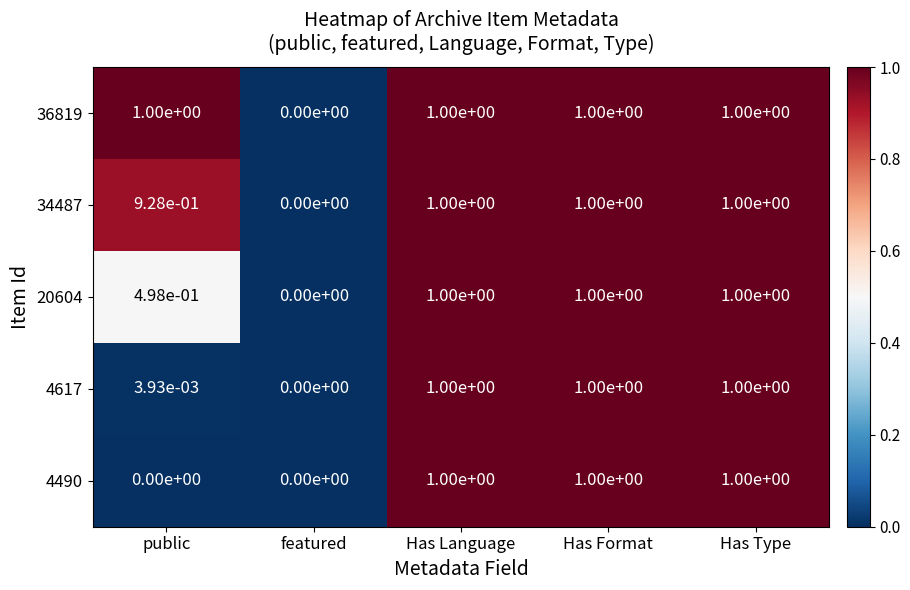

The 4490 series shows 1.0 at Has Format. True or false?

True